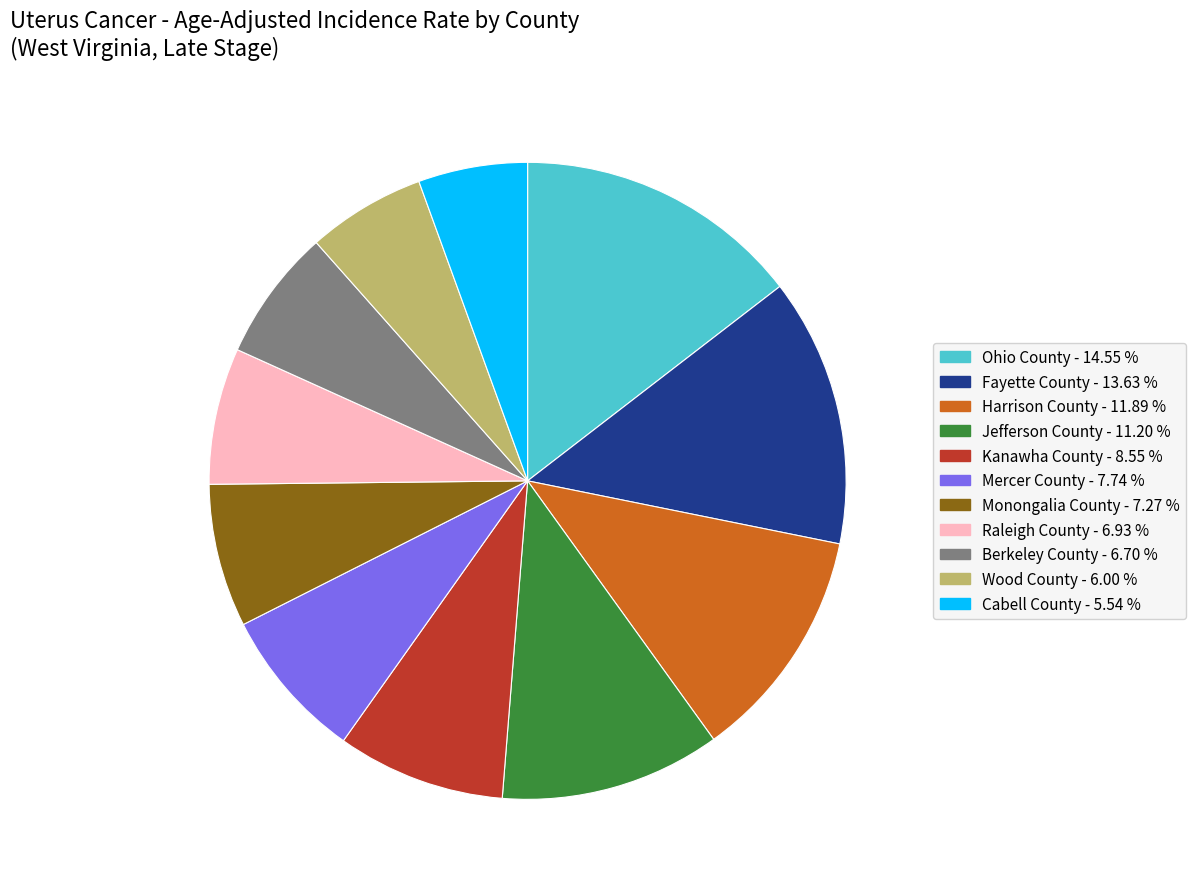

Is it true that Harrison County is 1% of the pie?

False